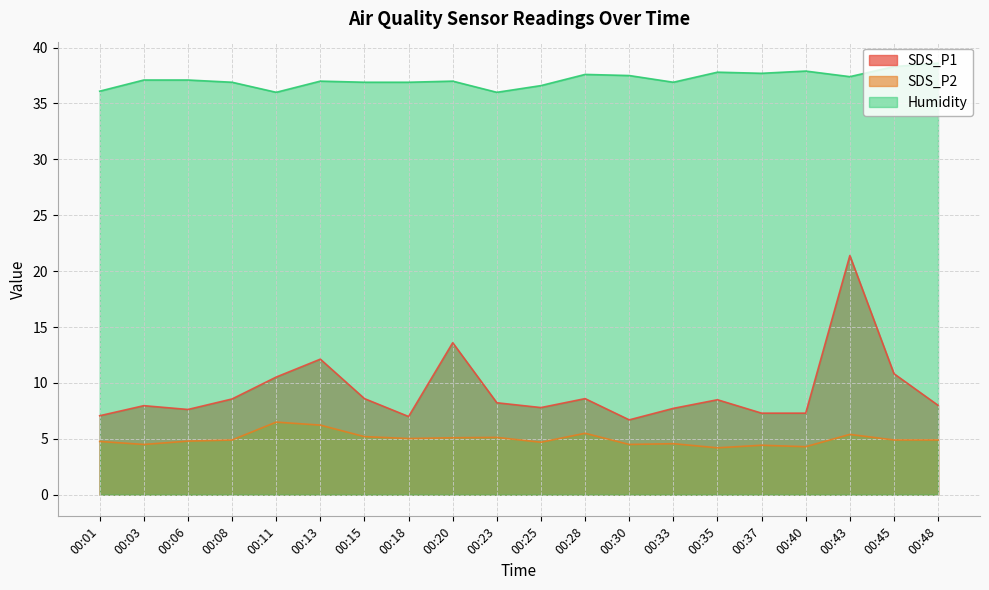

Rank the categories by Humidity value from lowest to highest.

00:11, 00:23, 00:01, 00:25, 00:08, 00:15, 00:18, 00:33, 00:13, 00:20, 00:03, 00:06, 00:43, 00:30, 00:28, 00:37, 00:35, 00:40, 00:45, 00:48